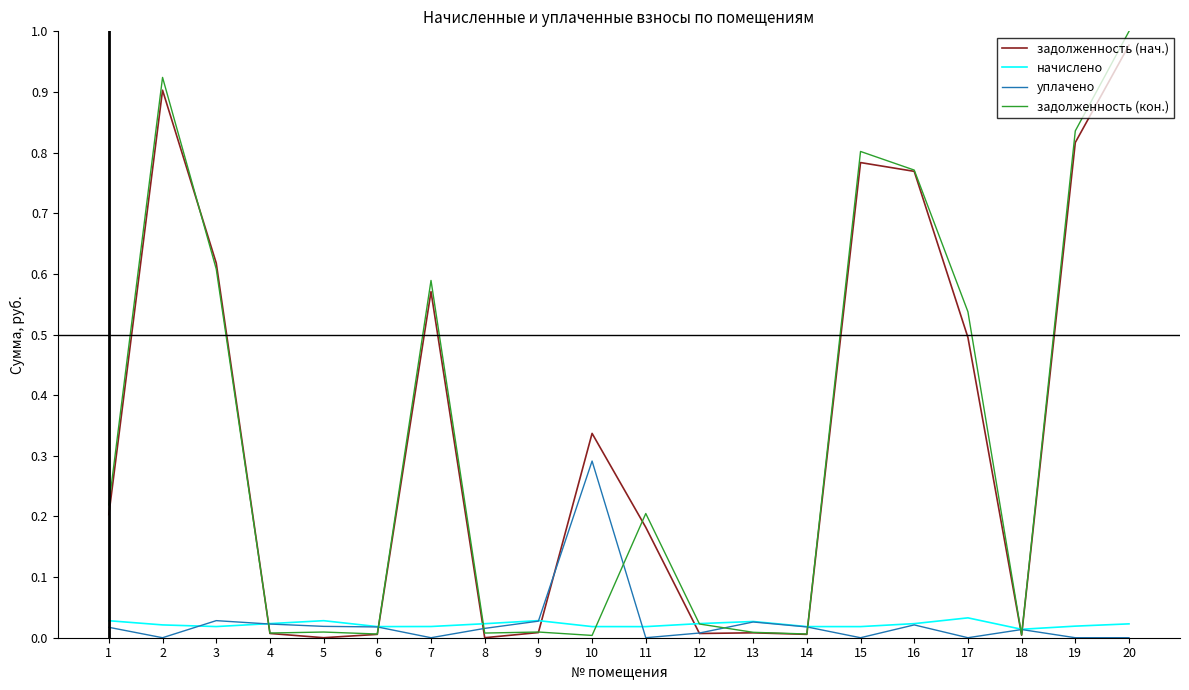

What are all the series names shown in the legend?

задолженность (нач.), начислено, уплачено, задолженность (кон.)